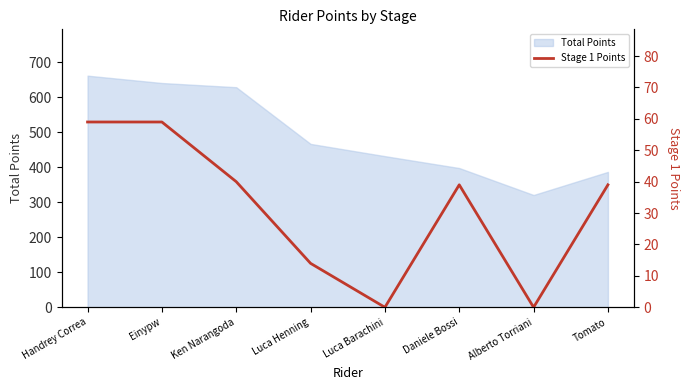

Which has a higher value, Alberto Torriani or Ken Narangoda?

Ken Narangoda